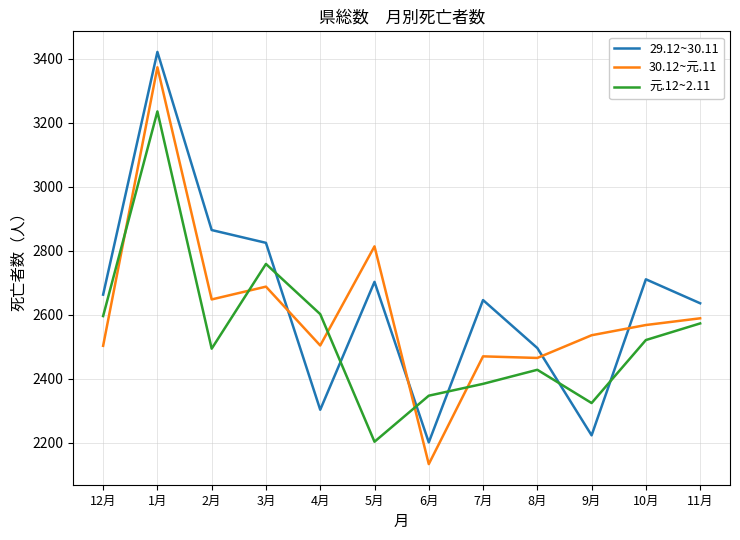

What is the difference between the highest and lowest values at 8月?

68